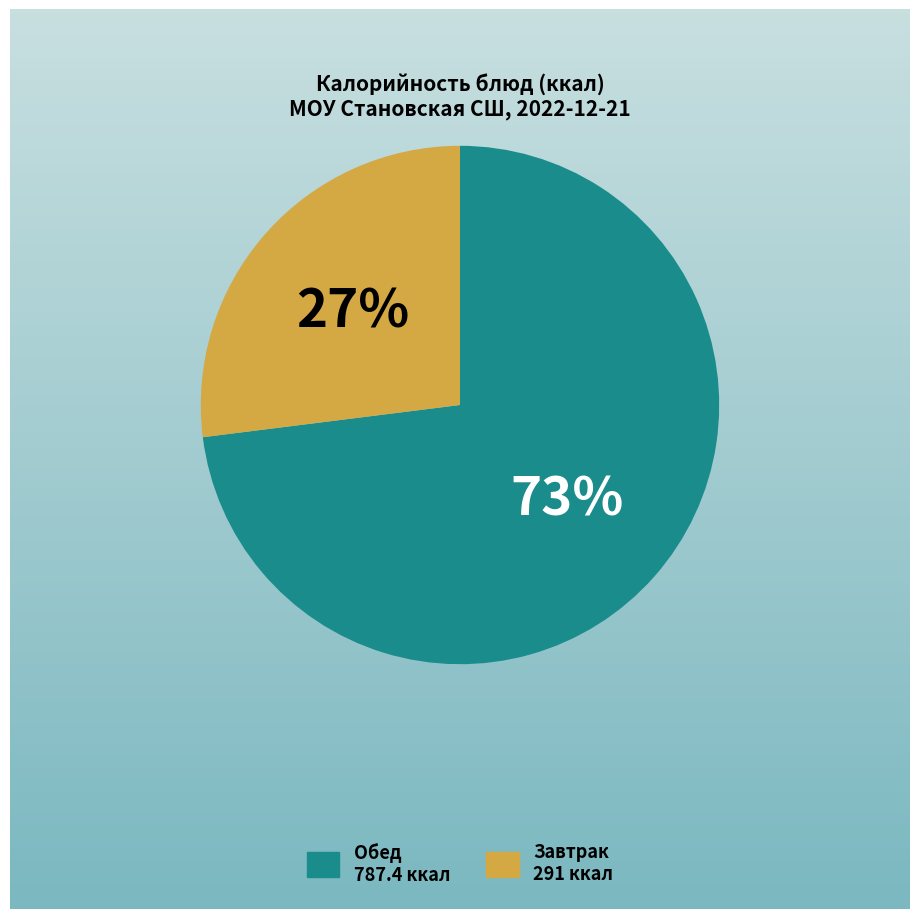

What percentage is the Завтрак 291 ккал slice, to the nearest percent?

27%